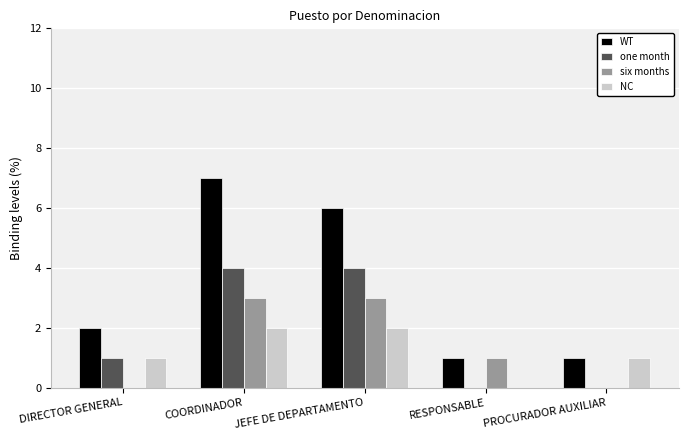

What is the sum of all NC values?

6